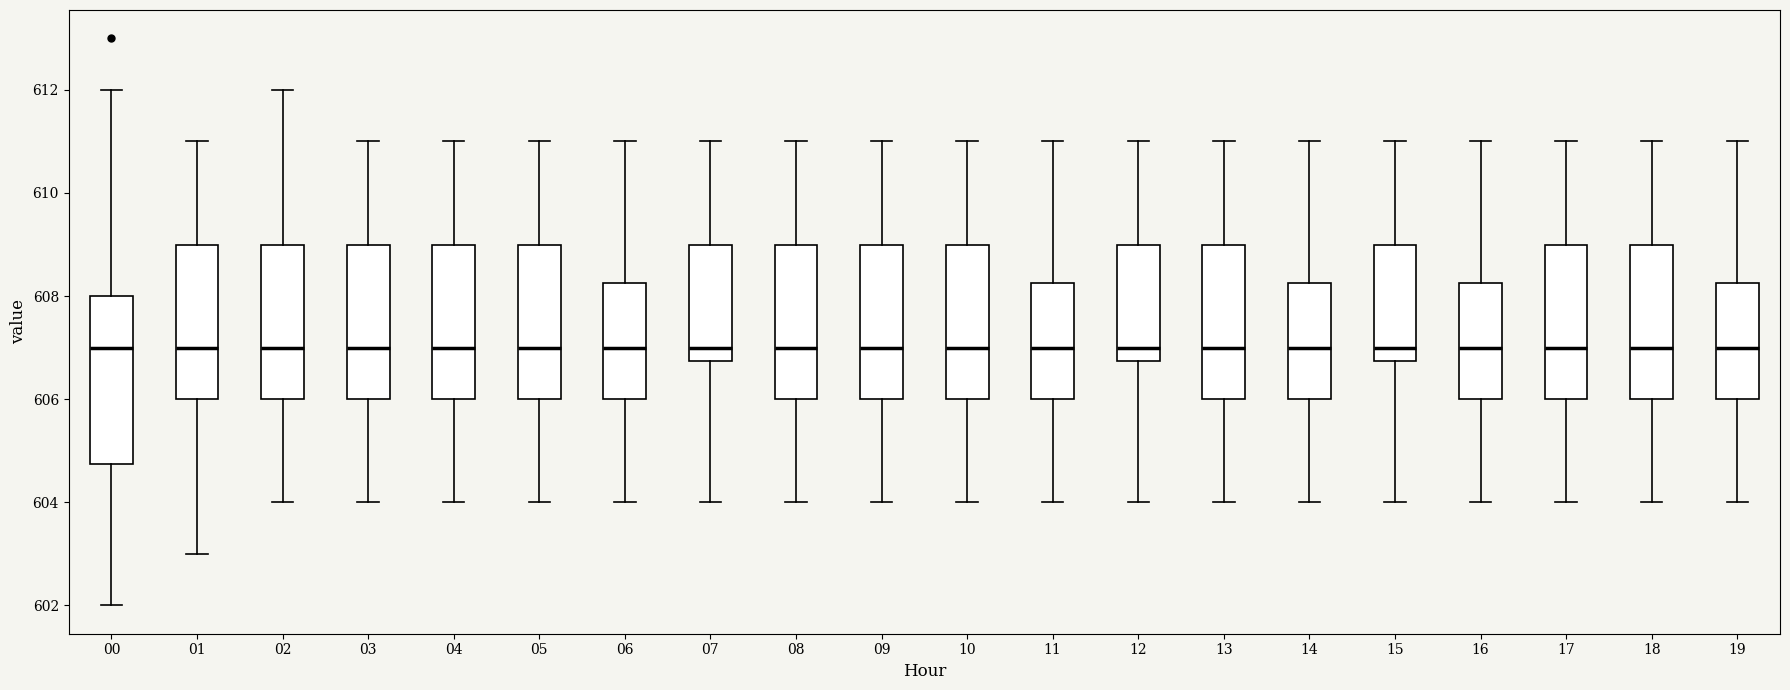

Where does the lower whisker of the box at x = 17 end on the y-axis? The values are not printed on the chart, so give them approximately, as read against the axis.

604.0